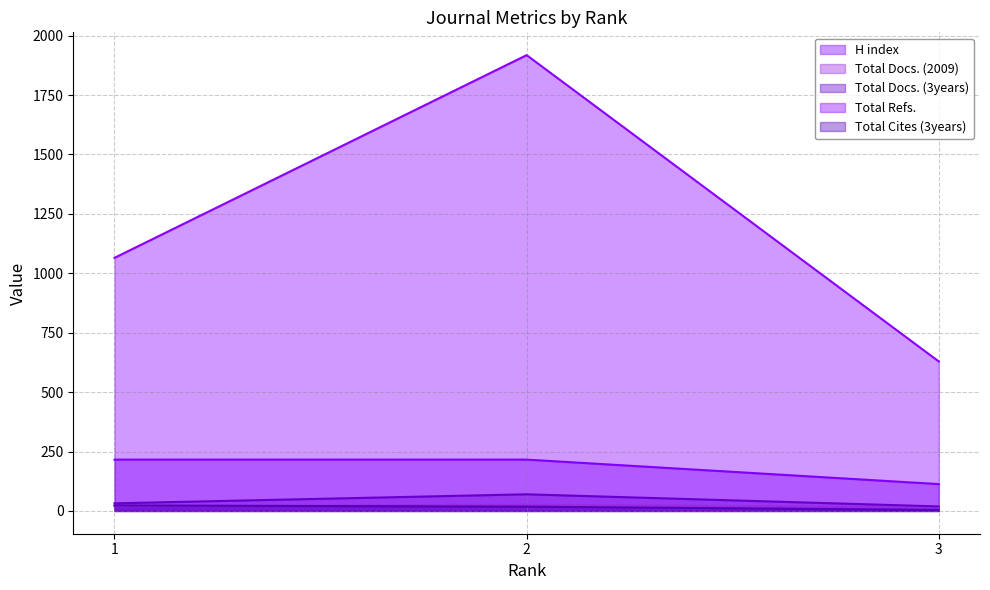

How many lines are shown in the chart?

5